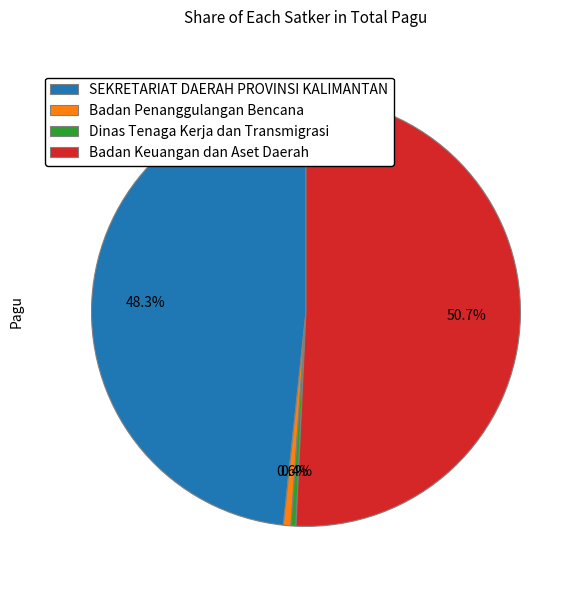

To the nearest percent, what is the difference between the largest and smallest slice percentages?

50%